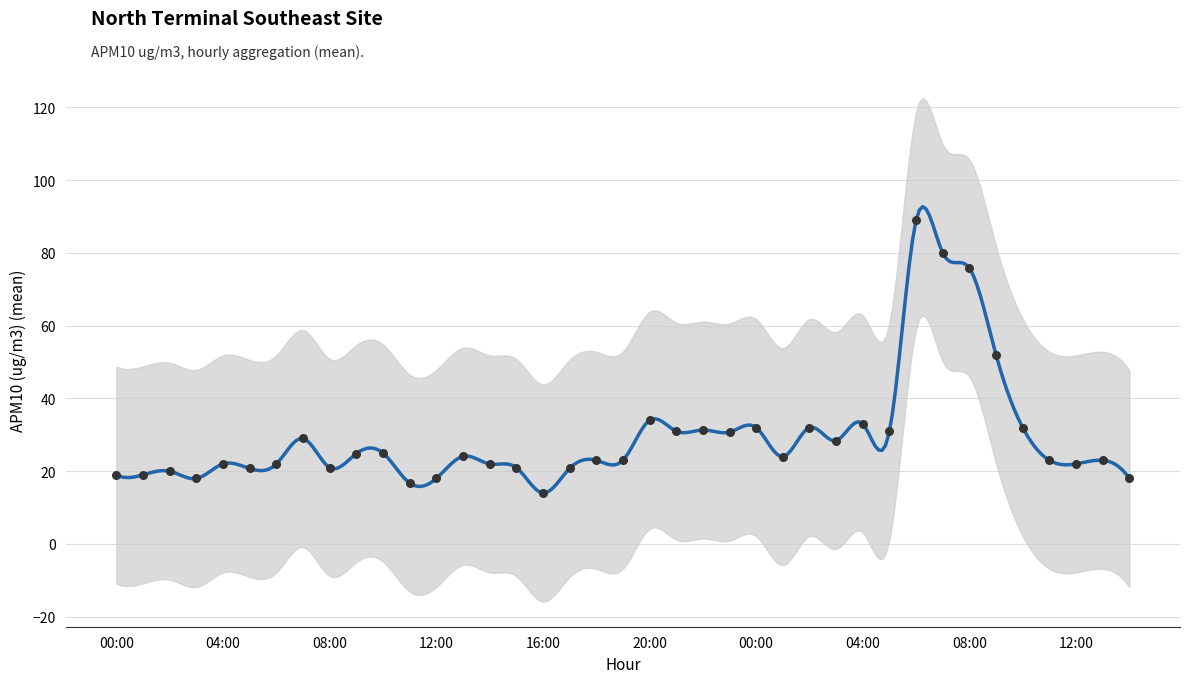

Which has a higher value, 03:00 or 07:00?

07:00